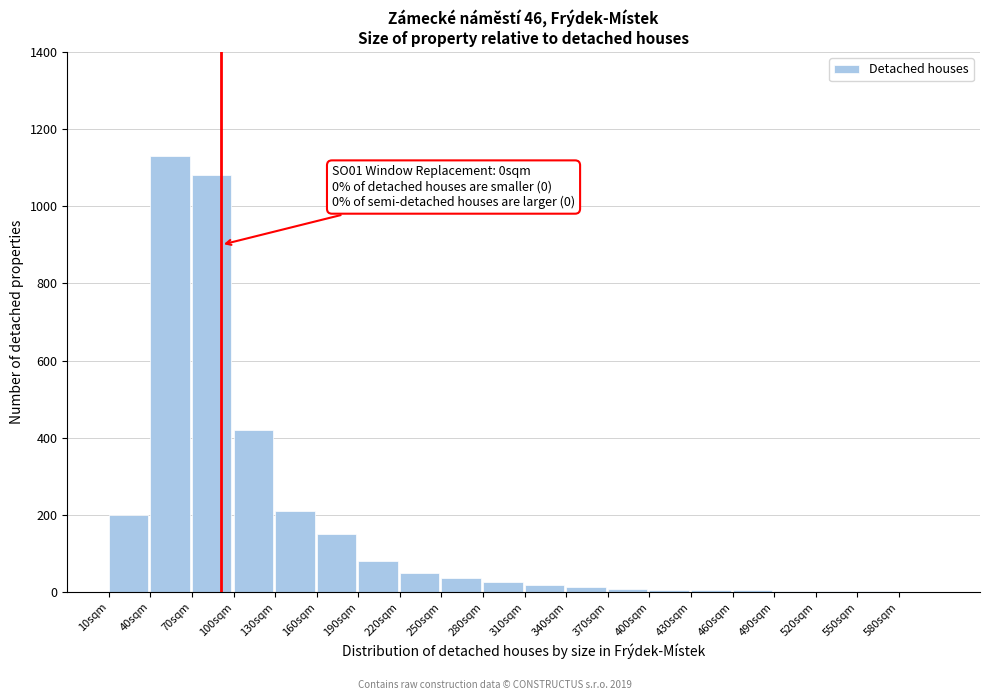

What is the change in value from 130sqm to 220sqm?

-160